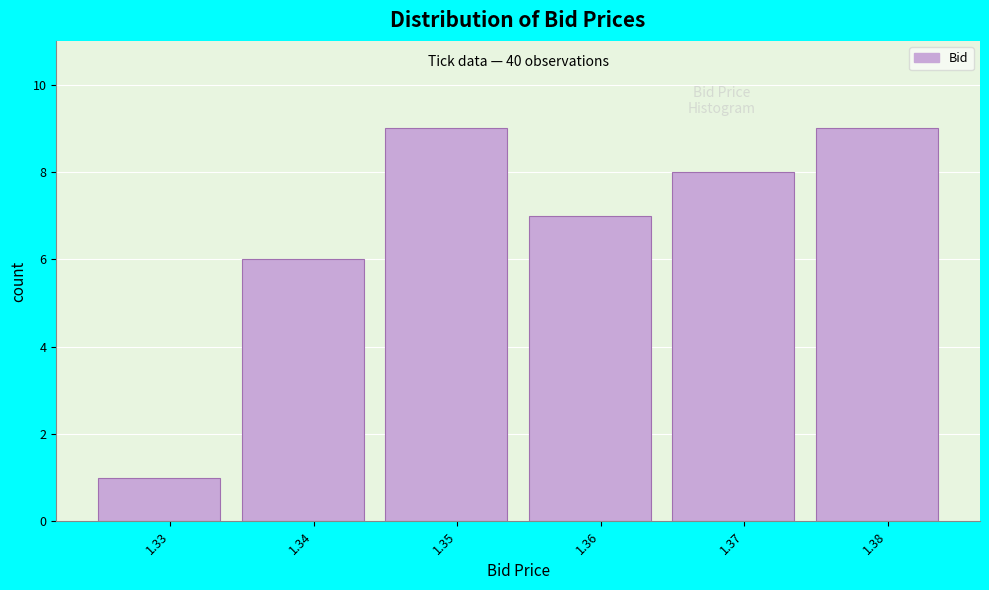

Reading left to right, transcribe all the data shown in this chart.

1	6	9	7	8	9